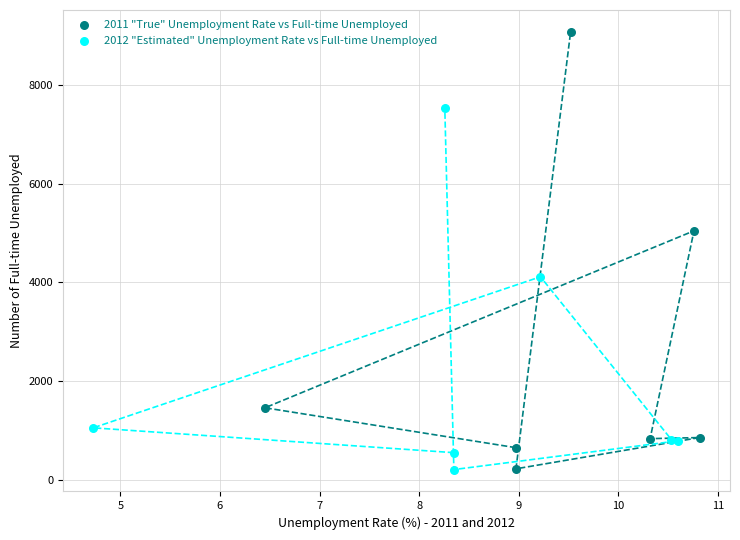

Which series has the widest spread of Y values?

2011 "True" Unemployment Rate vs Full-time Unemployed